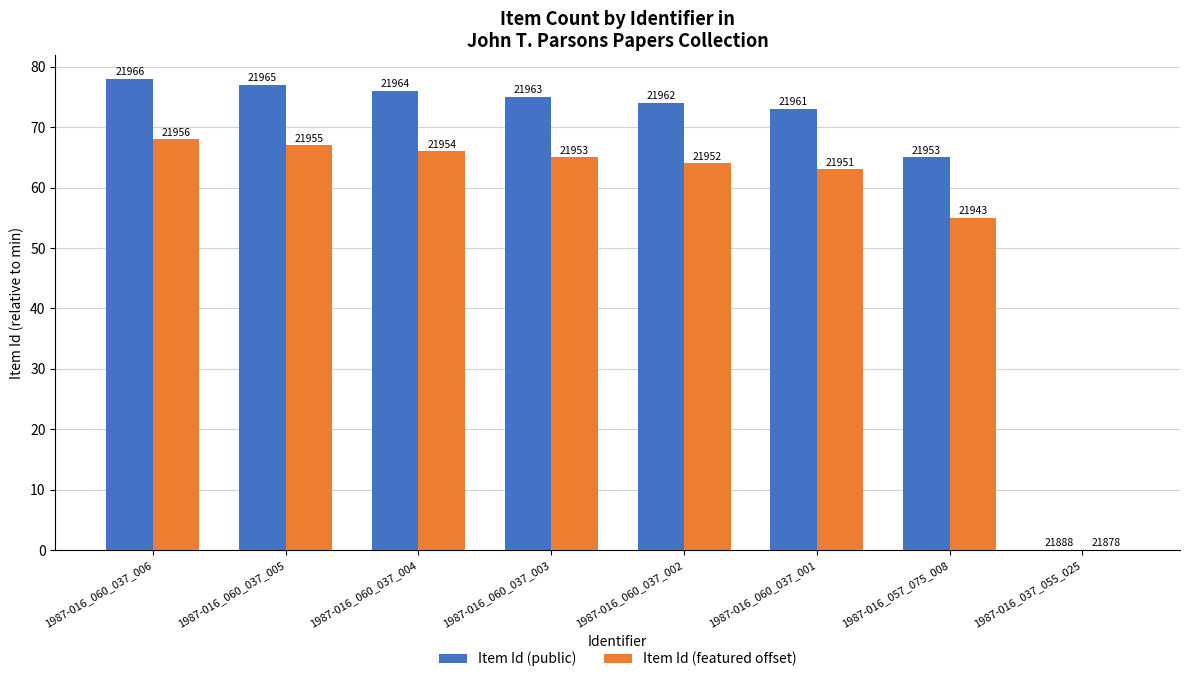

Rank the series at 1987-016_037_055_025 from lowest to highest value.

Item Id (public), Item Id (featured offset)